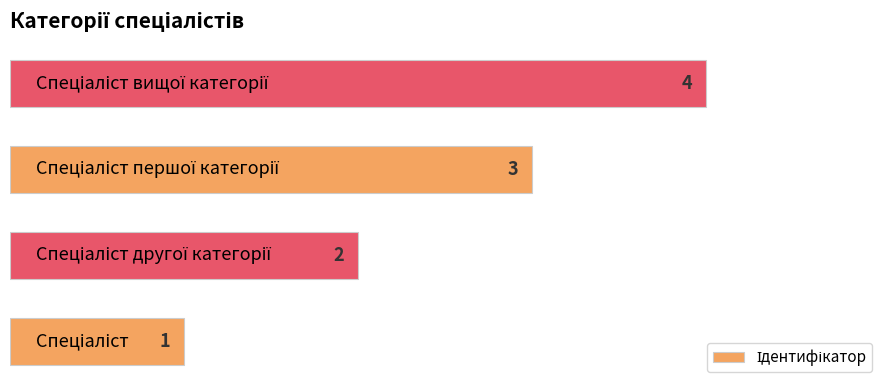

What is the greatest value displayed?

4